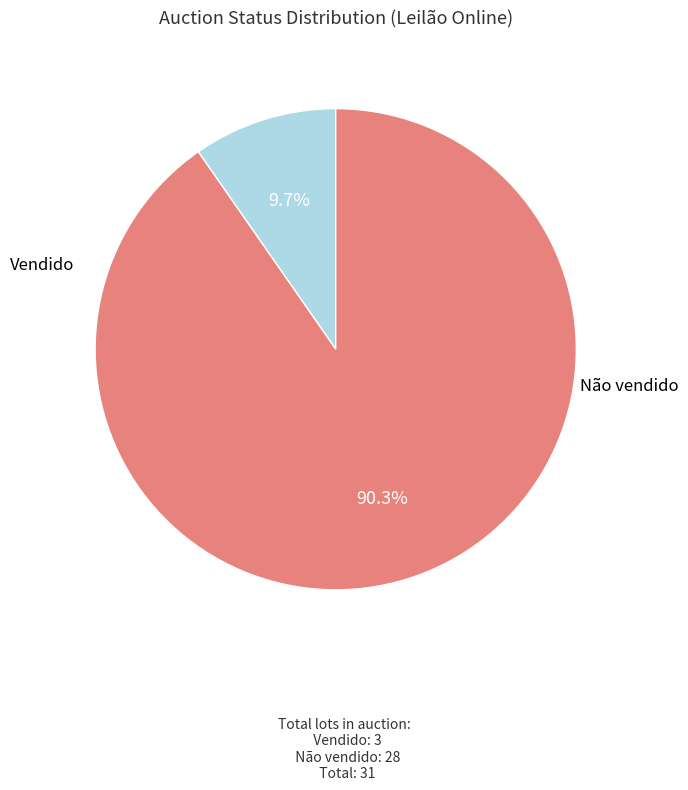

Is there a majority slice in this chart?

Yes